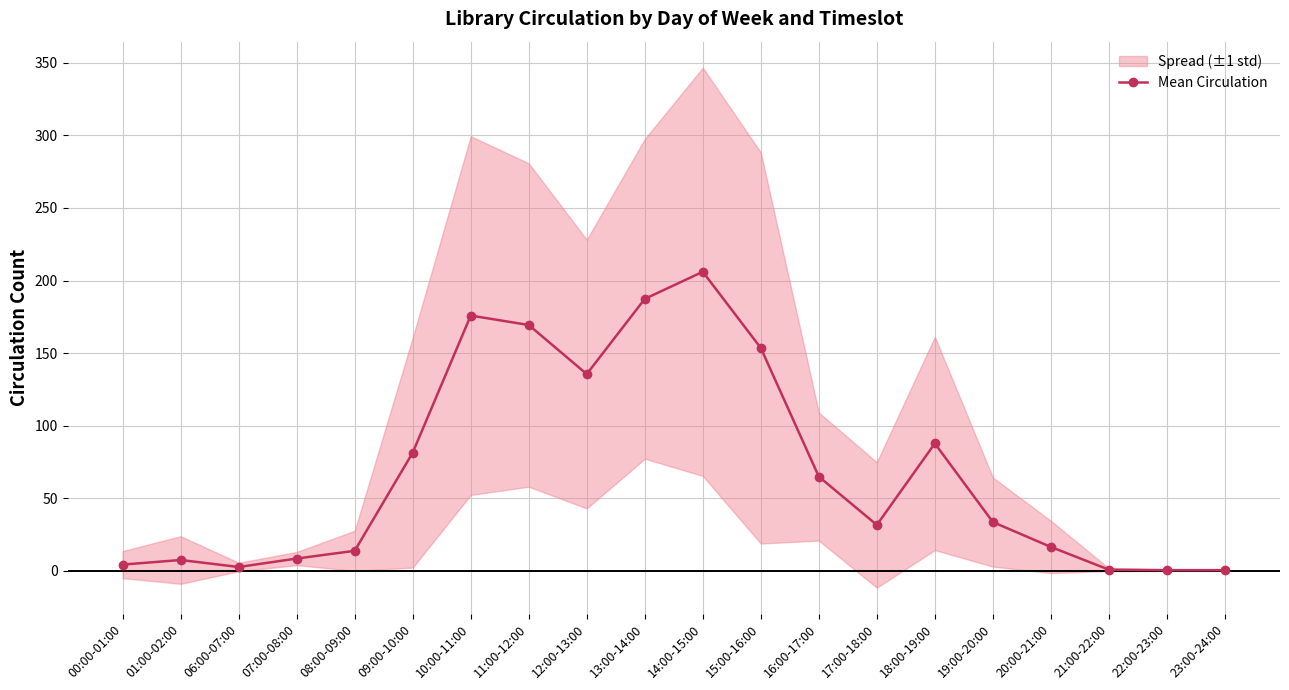

Reading left to right, list all the values displayed in this chart.

4.2	7.3	2.5	8.3	13.7	81.3	175.8	169.3	135.5	187.3	206.0	153.5	64.8	31.5	87.7	33.5	16.3	0.7	0.3	0.3